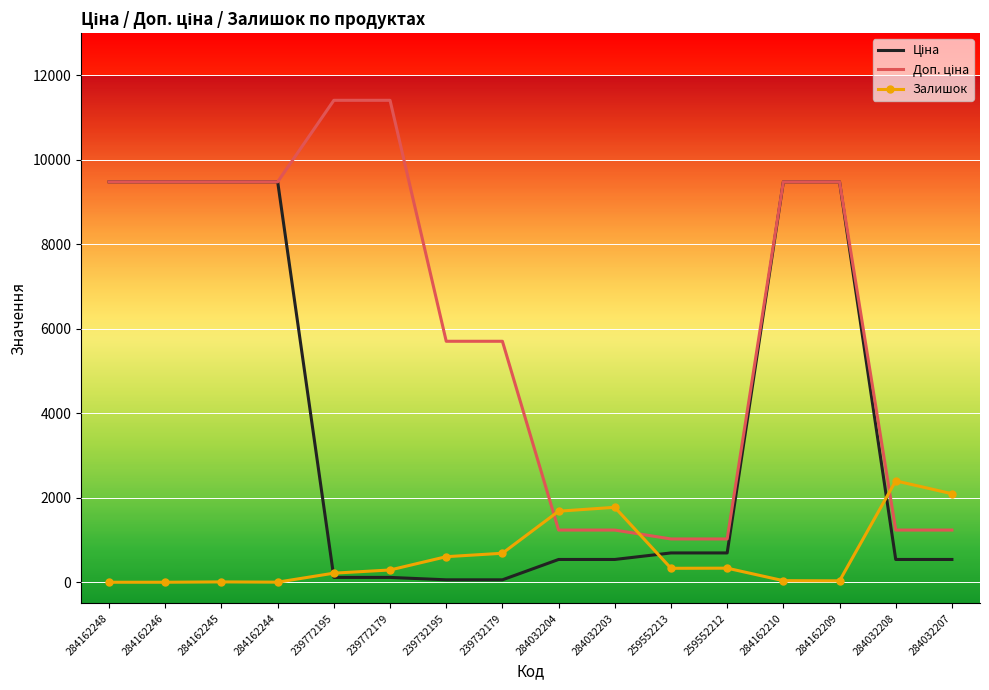

What is the spread (max minus min) of values at 284032204?

1143.0